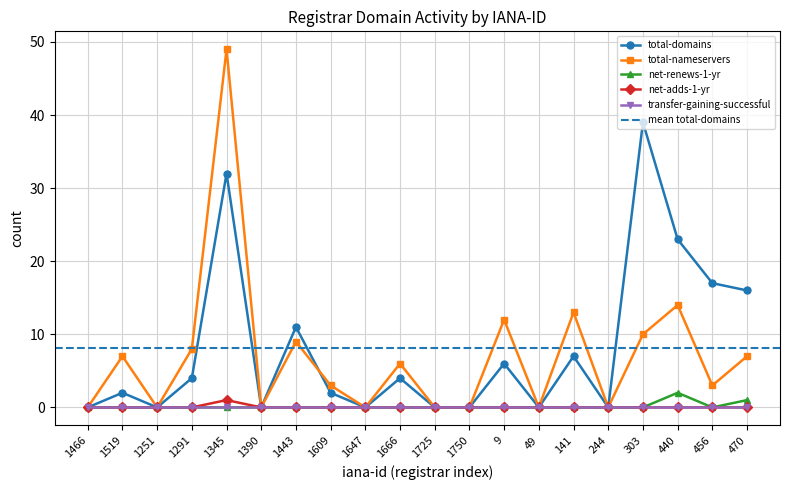

Is the value of total-nameservers at 1750 greater than the value of total-domains at 440?

No